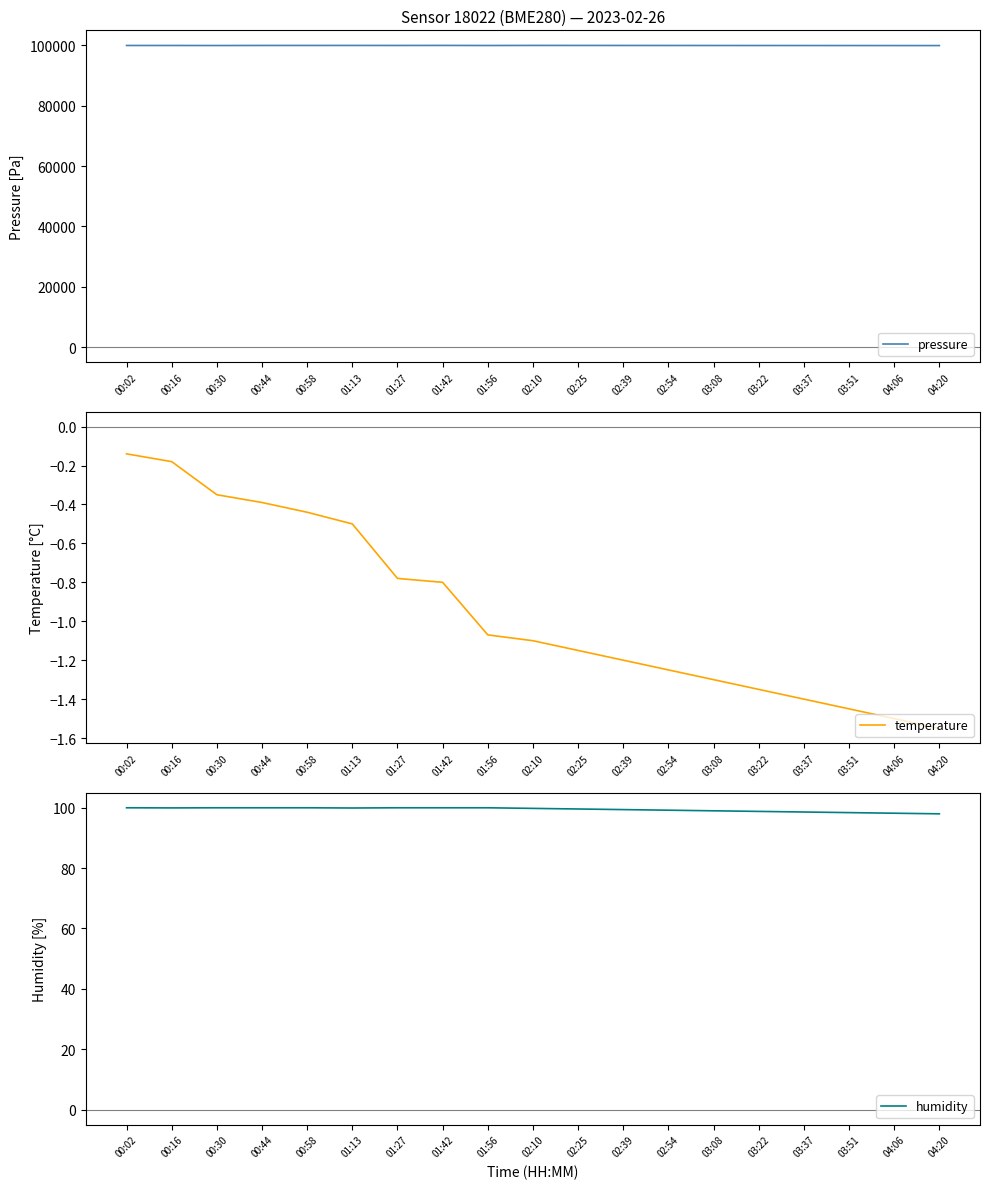

At which category is the sum across all series the highest?

01:42